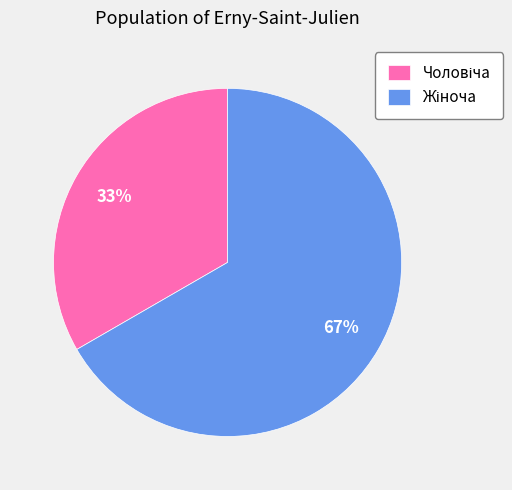

What is the majority slice?

Жіноча